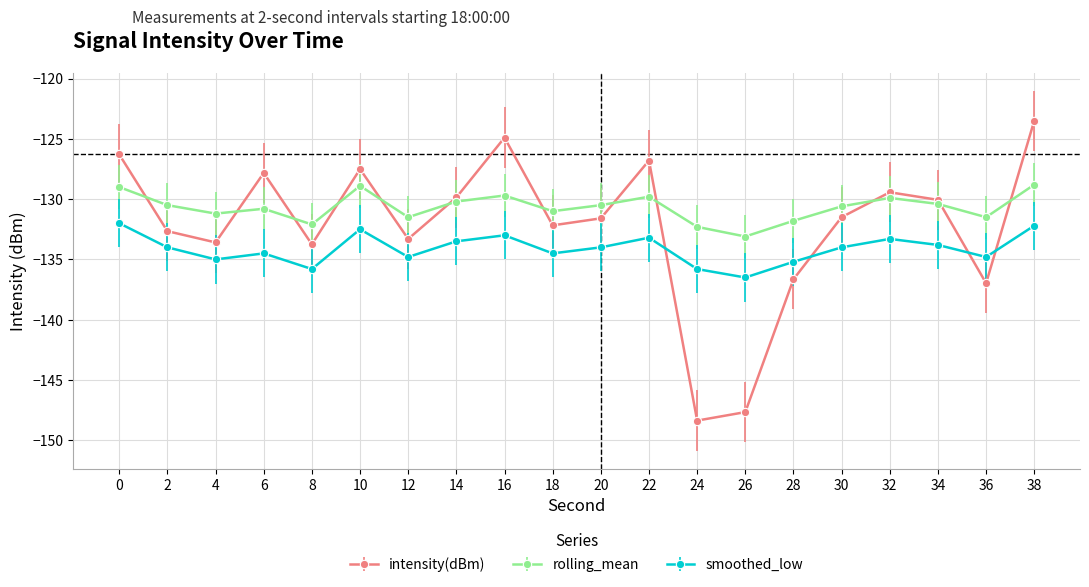

True or false: rolling_mean has a value of -214.8 at 2.

False